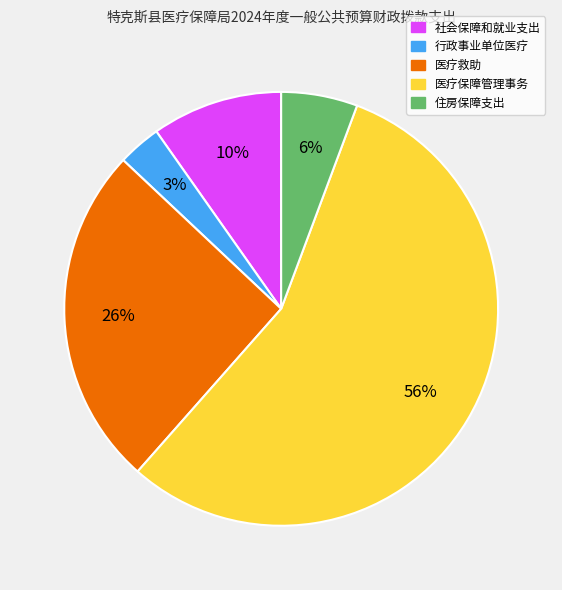

Between 医疗救助 and 行政事业单位医疗, which is larger?

医疗救助